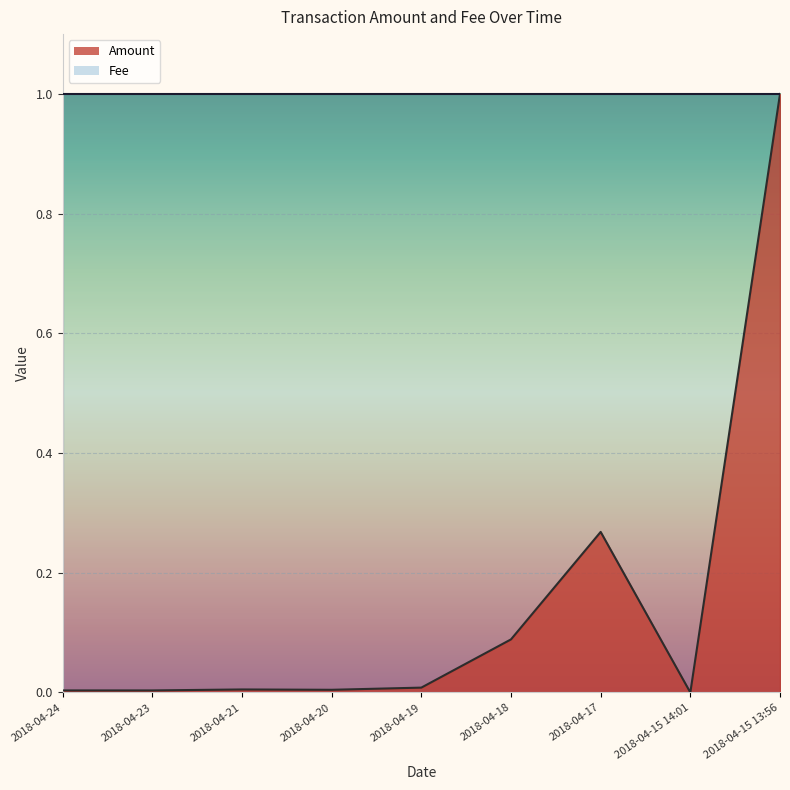

Reading left to right, list all the values displayed in this chart.

0.0	0.0	0.0	0.0	0.0	0.1	0.3	0.0	1.0